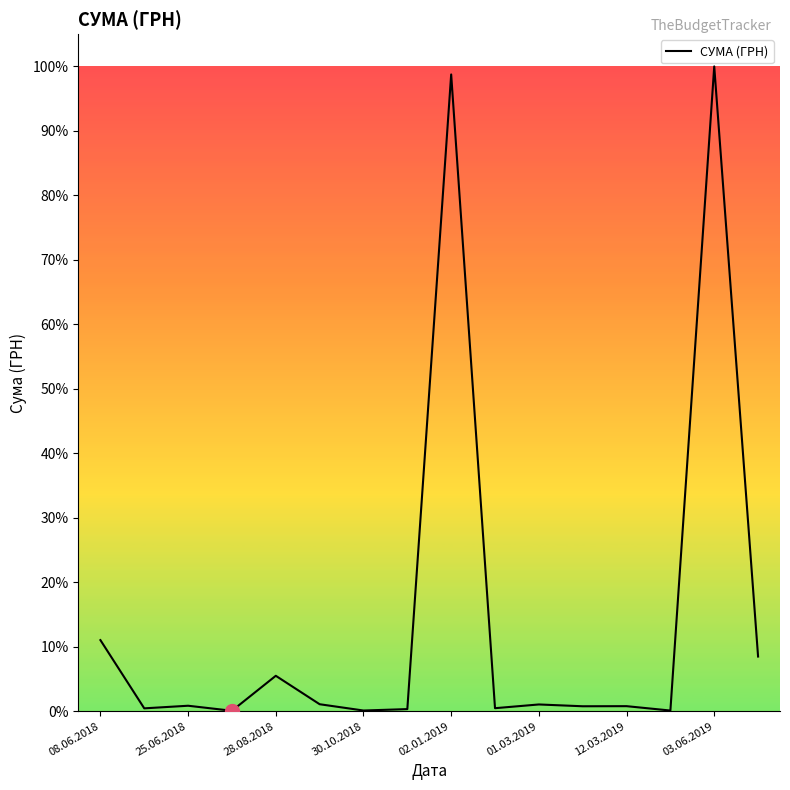

What is the smallest value displayed?

0.1